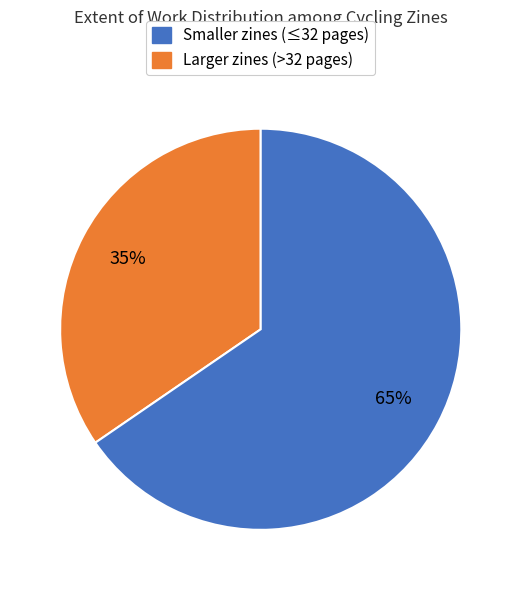

To the nearest percent, what is the average slice percentage?

50%